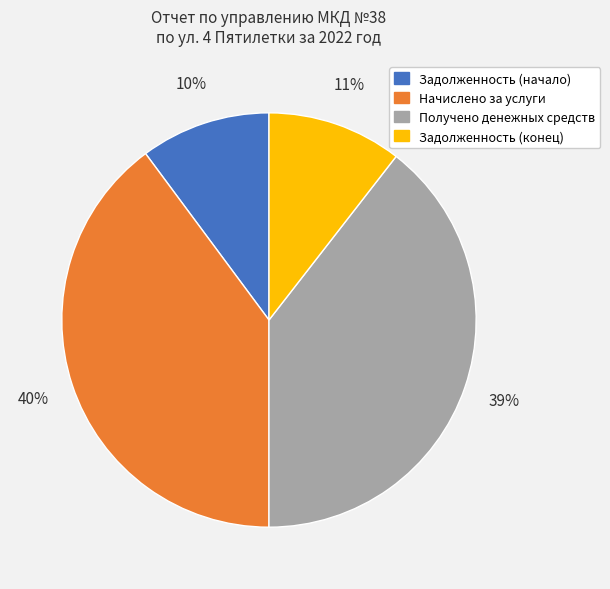

Is it true that Задолженность (конец) is 24% of the pie?

False